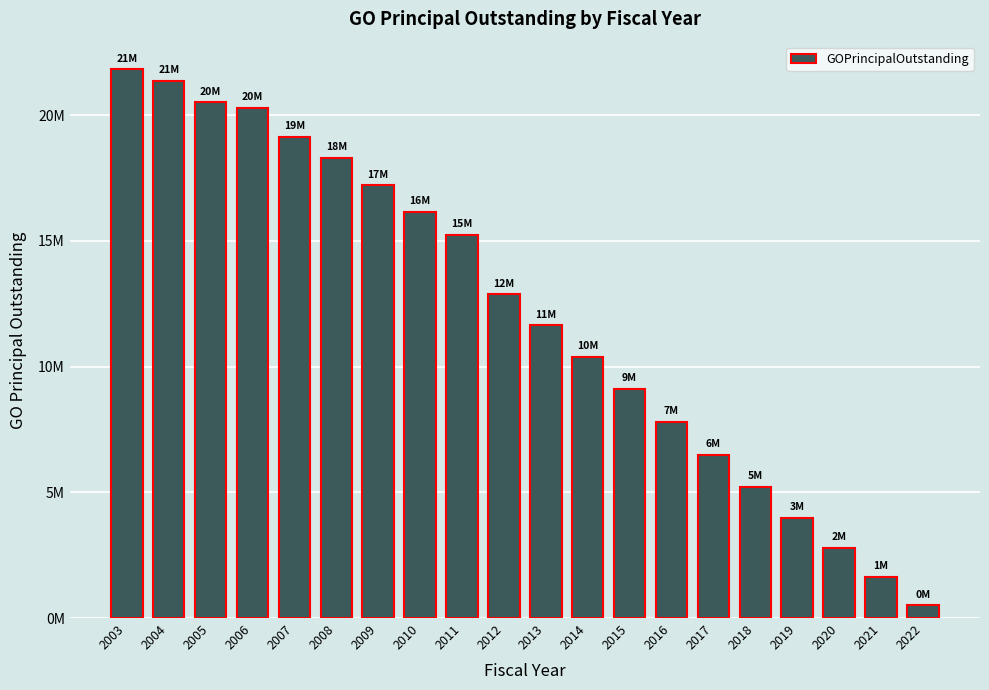

Are the bars horizontal?

No